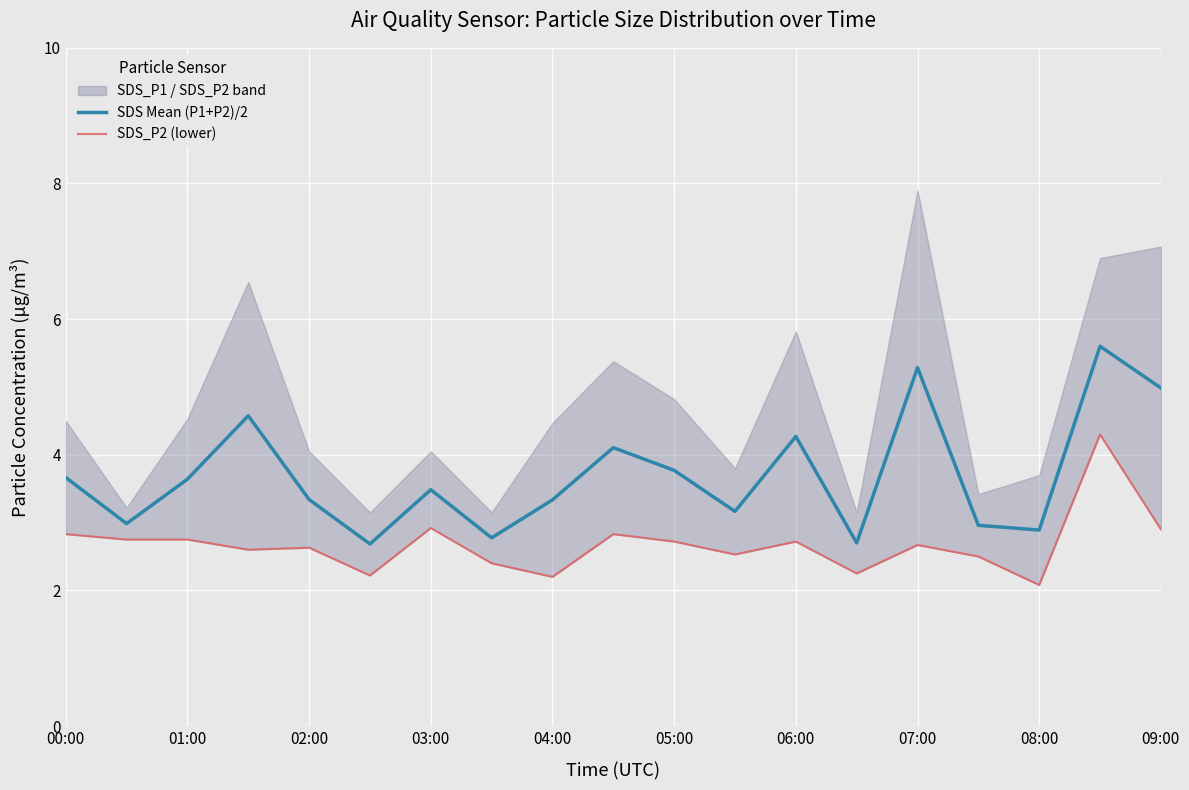

The SDS Mean (P1+P2)/2 series shows 2.2 at 01:00. True or false?

False